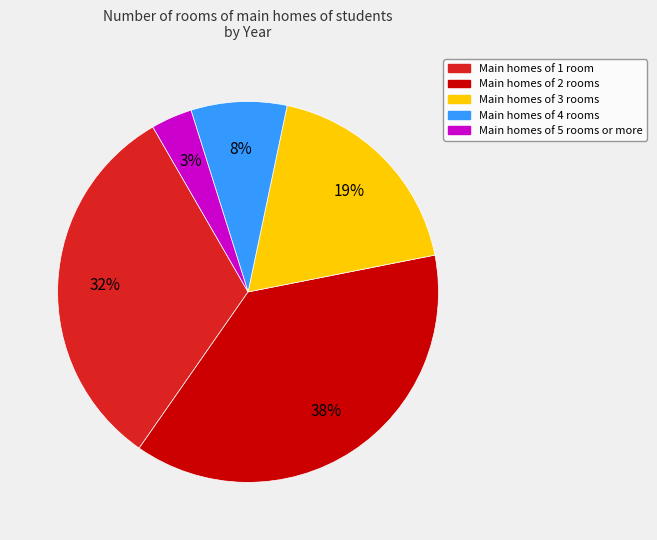

How many slices are in this pie chart?

5